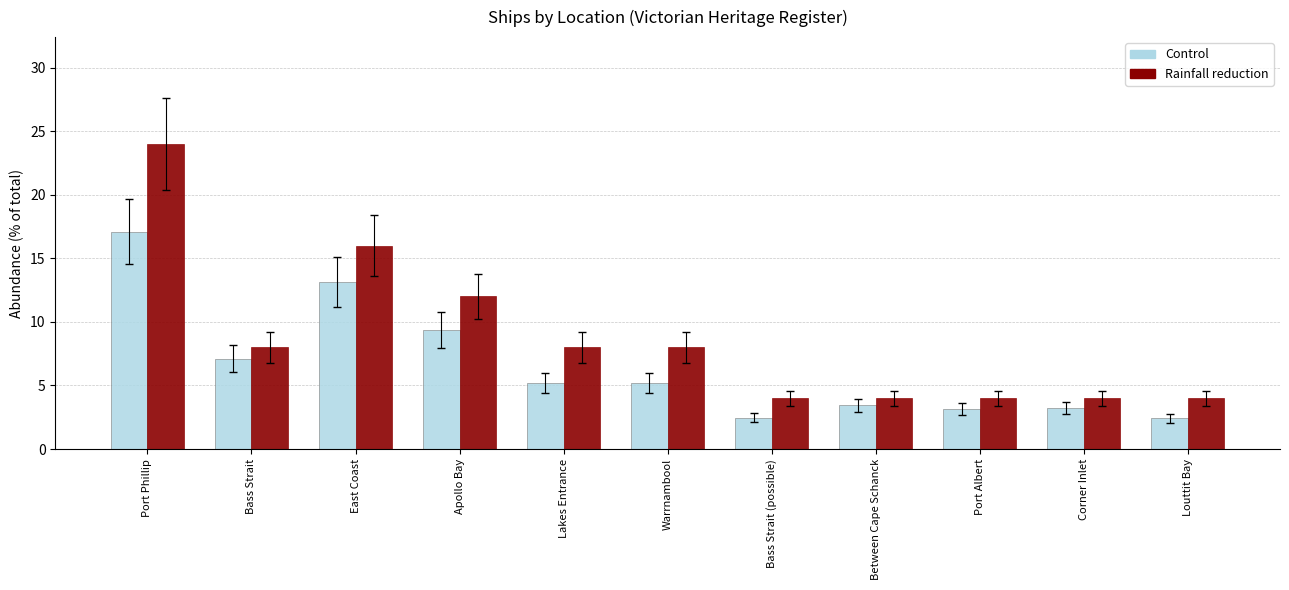

Between Bass Strait and Bass Strait (possible), which series saw the biggest shift?

Control